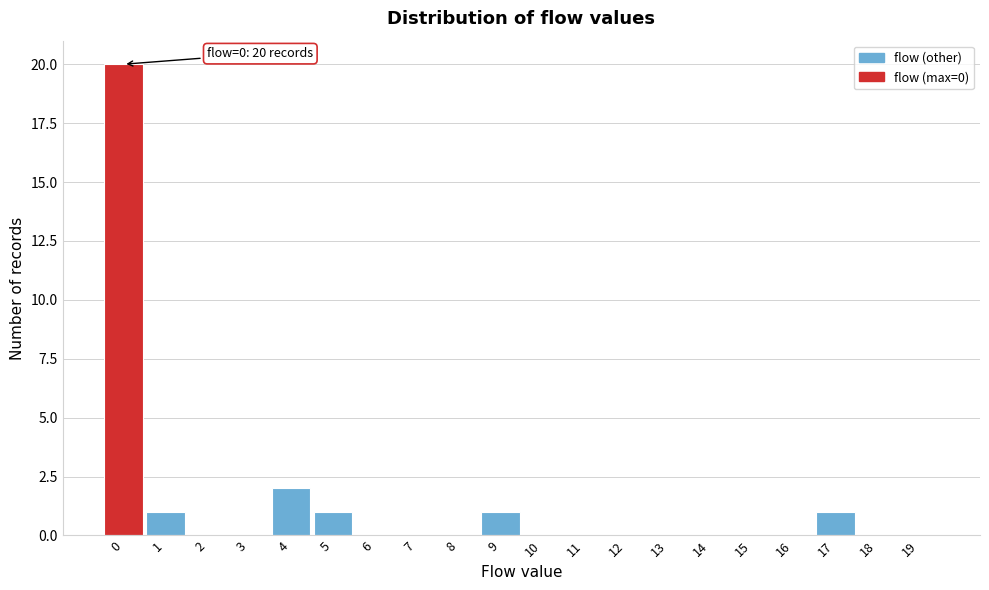

Over which range of the x-axis is the bar tallest?

-0.5 to 0.5